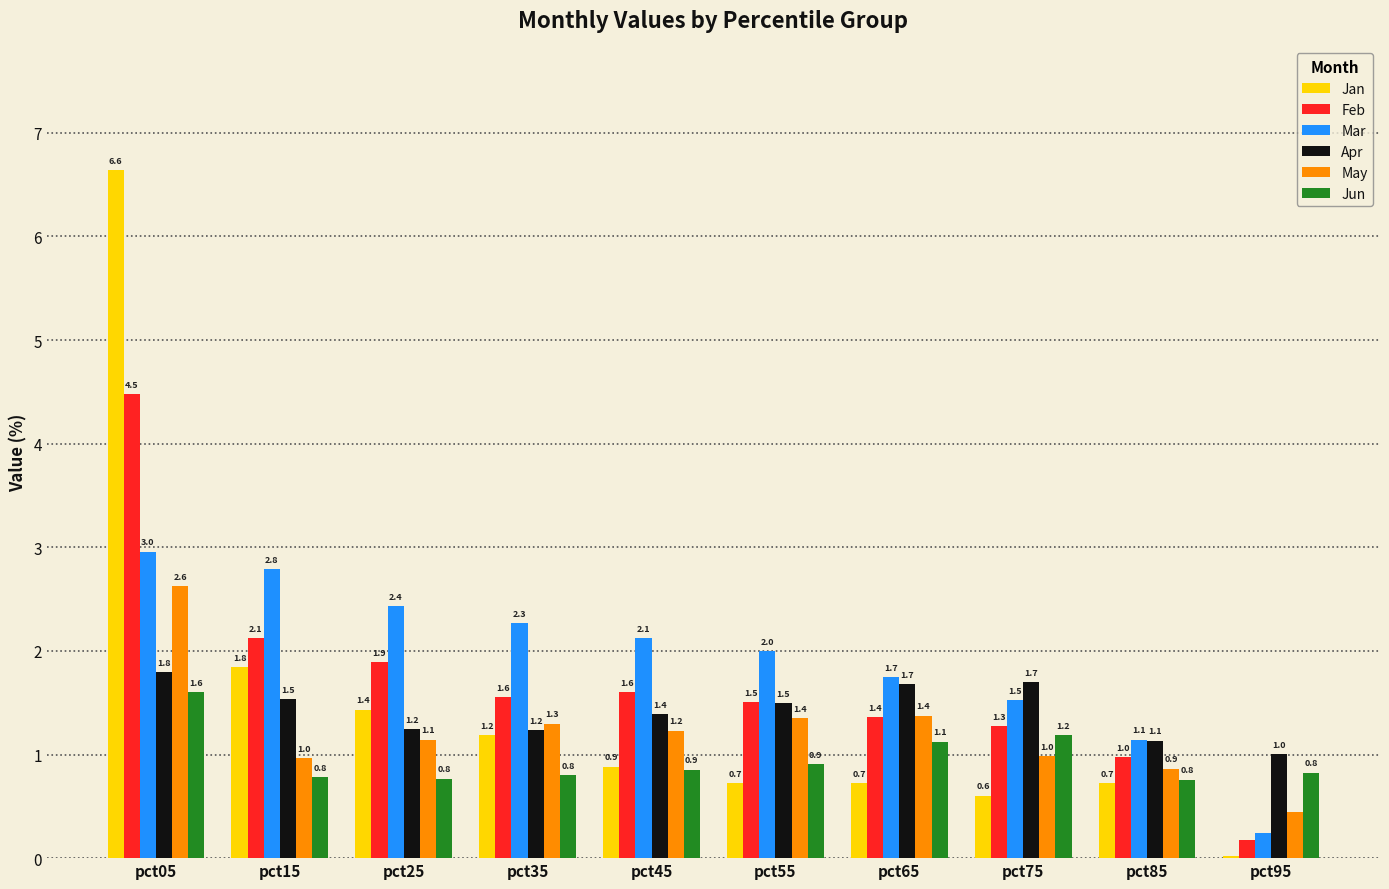

Is the value of Mar at pct65 greater than the value of May at pct75?

Yes